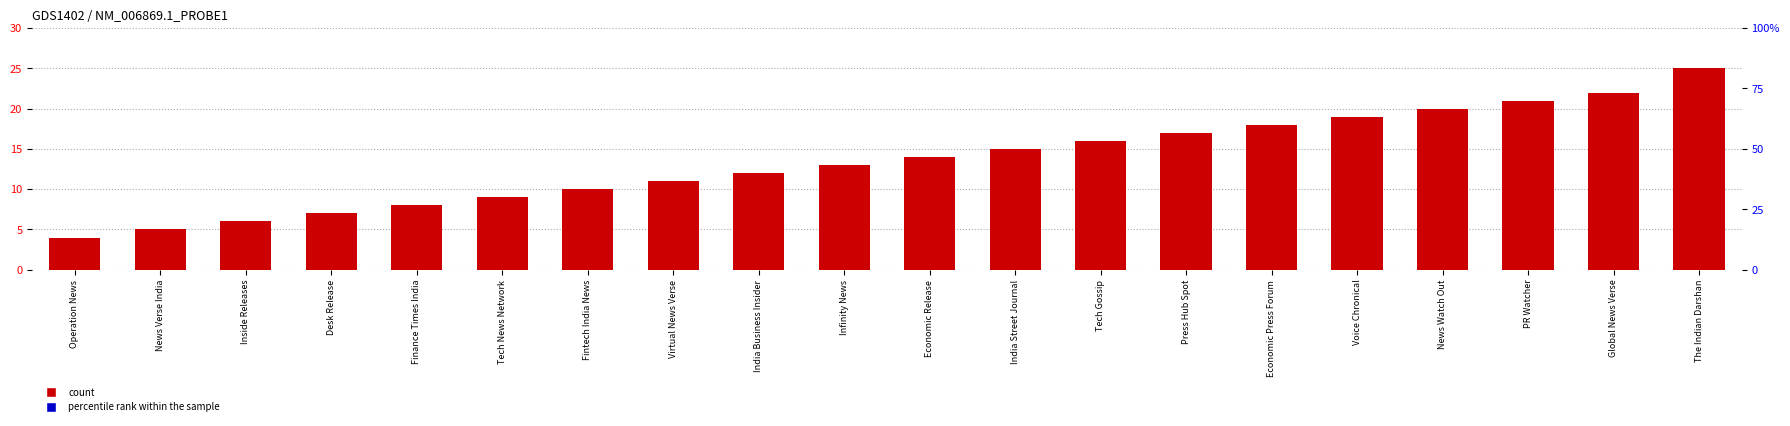

Count the number of categories in the chart.

20